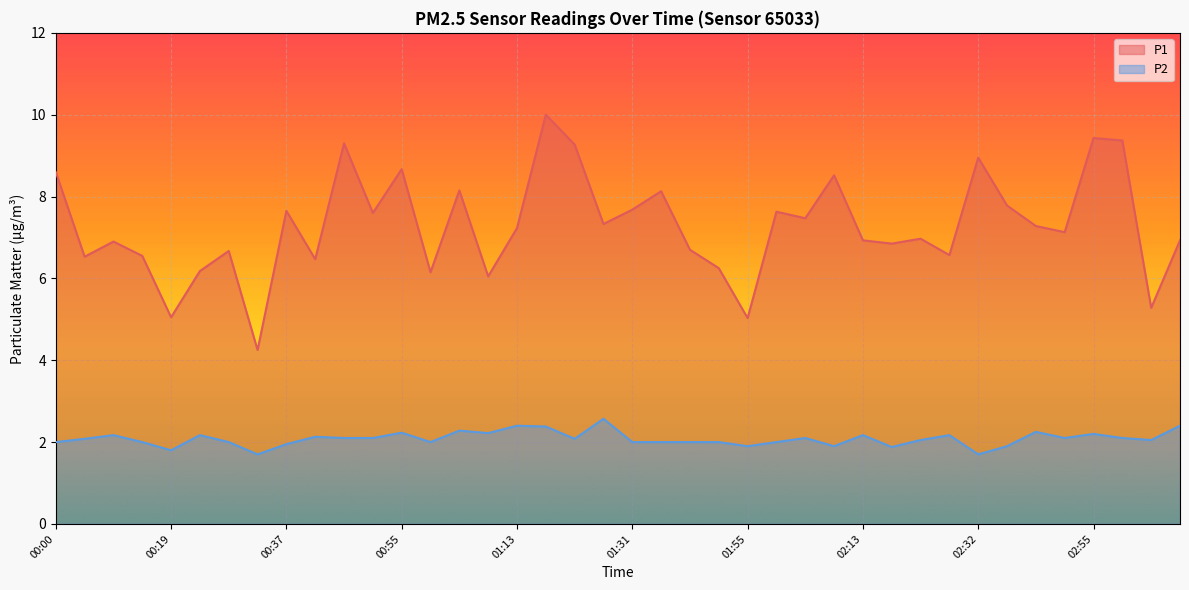

Between 01:00 and 02:59, which is larger?

02:59